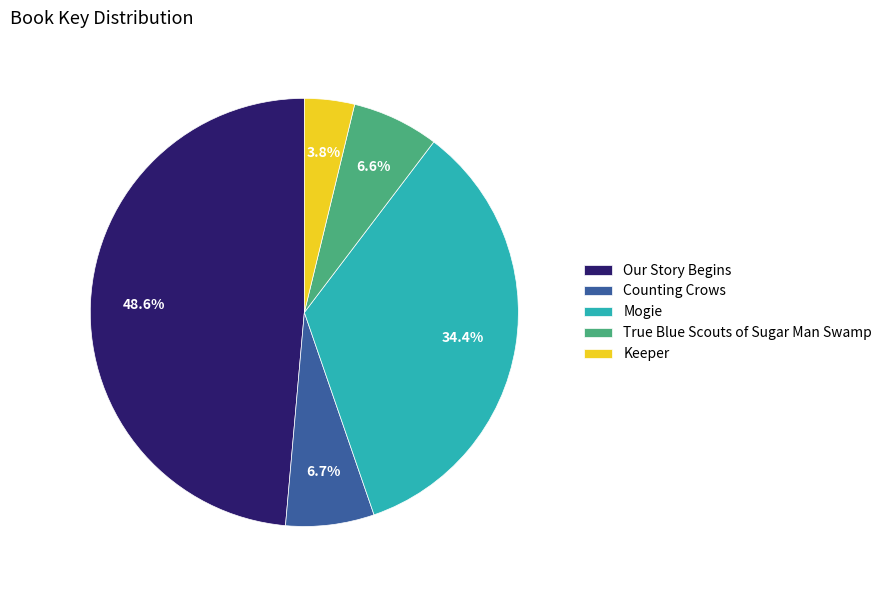

How many segments does this pie chart have?

5